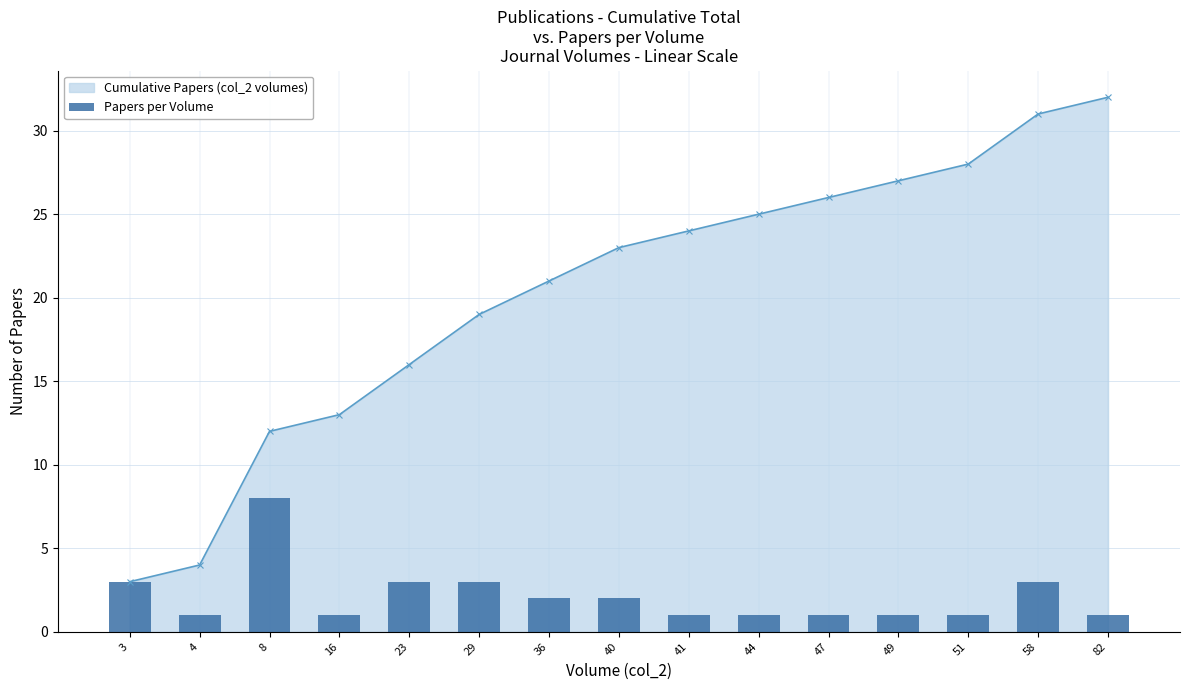

Rank the categories by Cumulative Papers (col_2 volumes) value from lowest to highest.

3, 4, 8, 16, 23, 29, 36, 40, 41, 44, 47, 49, 51, 58, 82